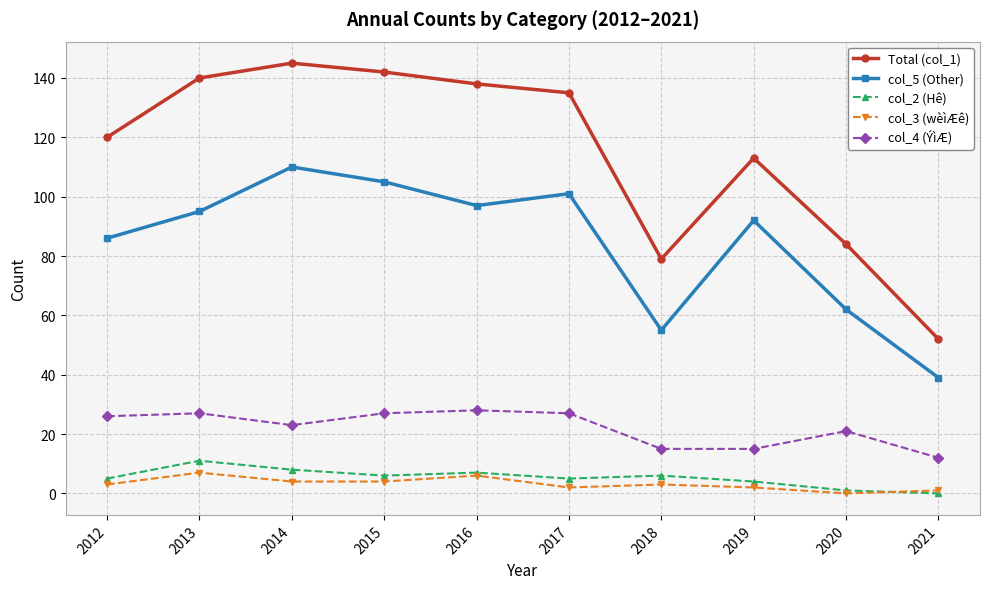

Reading left to right, list all the values displayed in this chart.

Total (col_1): 120	140	145	142	138	135	79	113	84	52
col_5 (Other): 86	95	110	105	97	101	55	92	62	39
col_2 (Hê): 5	11	8	6	7	5	6	4	1	0
col_3 (wèìÆê): 3	7	4	4	6	2	3	2	0	1
col_4 (ÝìÆ): 26	27	23	27	28	27	15	15	21	12